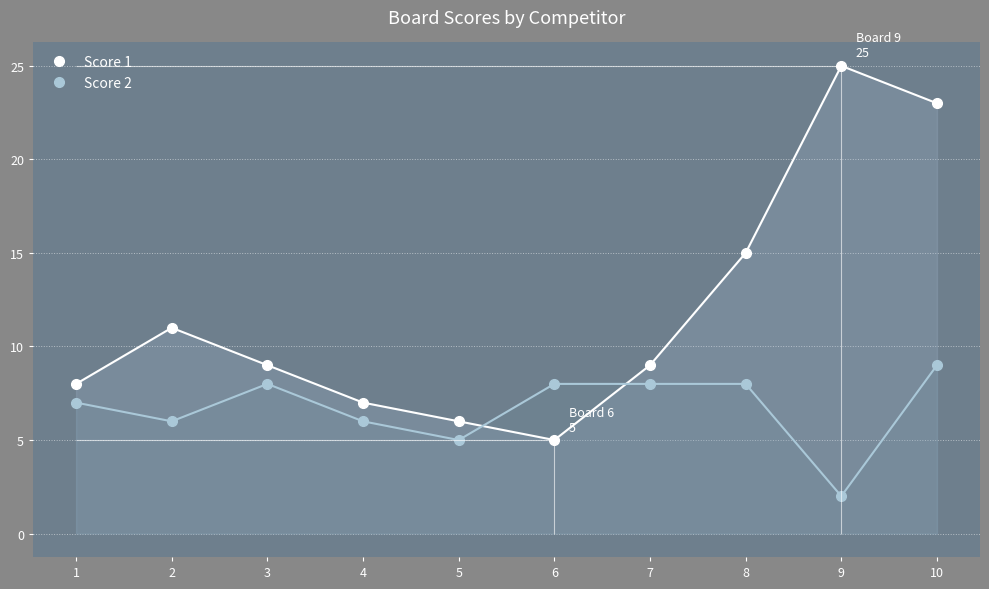

What is the total value across all series at 10?

32